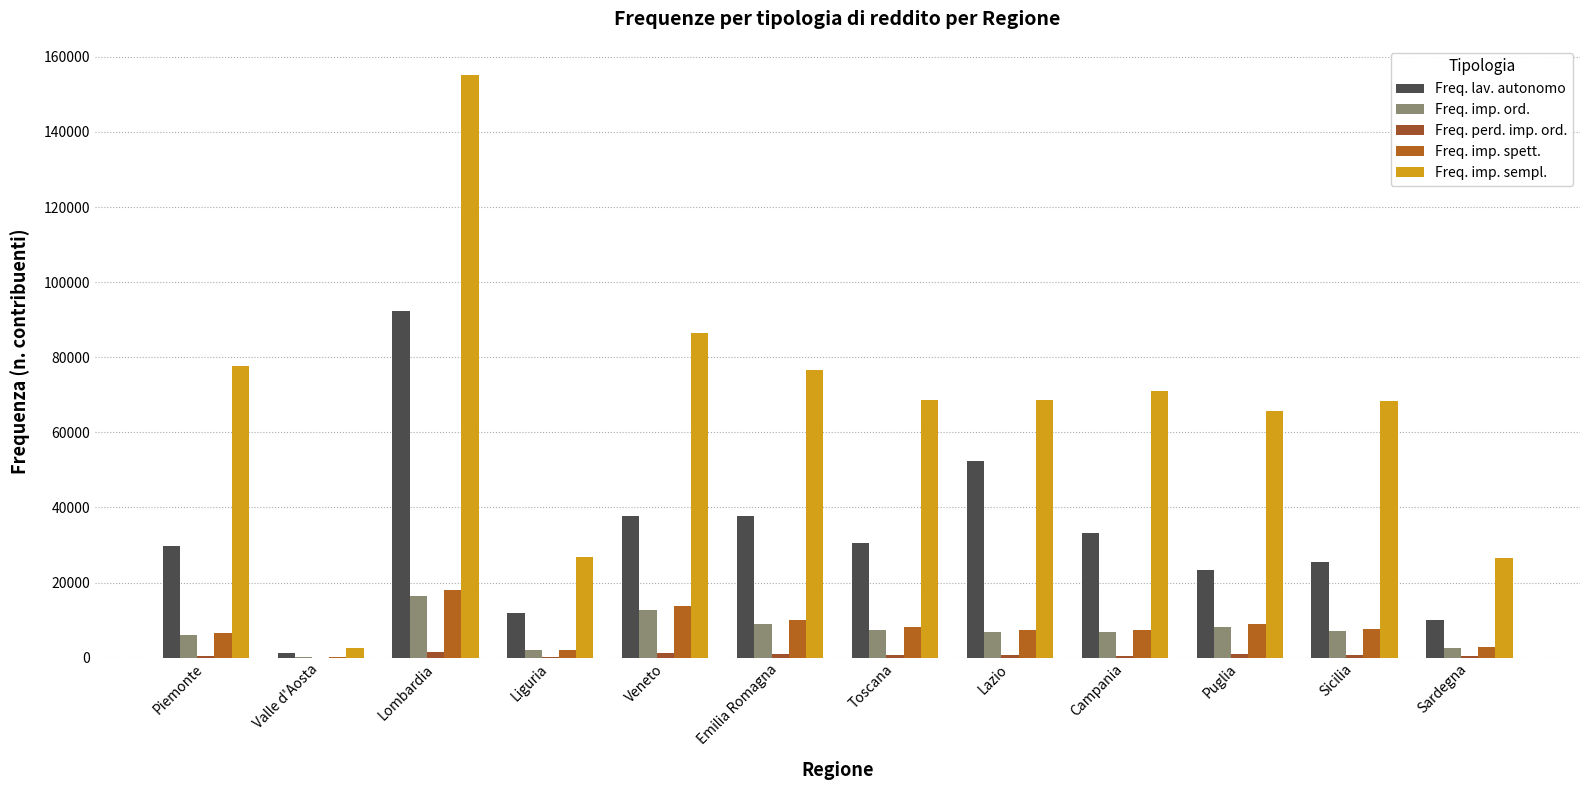

At which category is the sum across all series the highest?

Lombardia